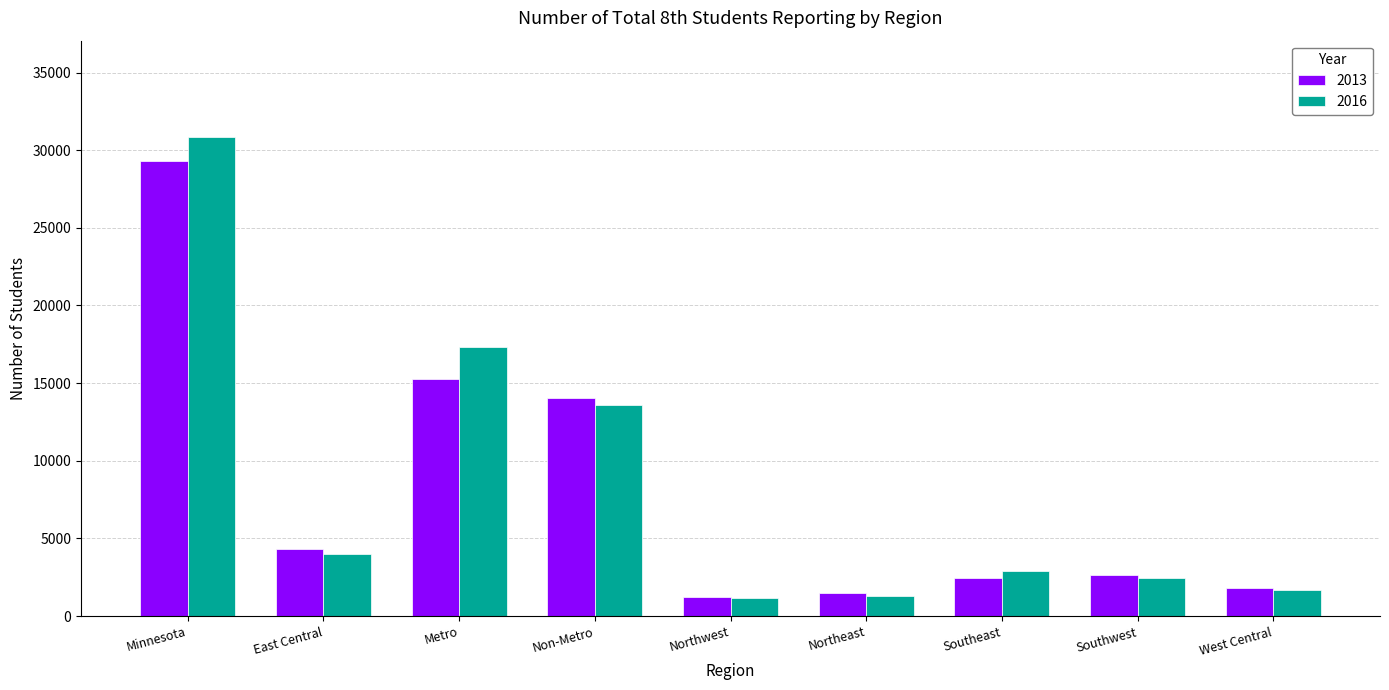

True or false: 2013 has a value of 15297 at Metro.

True